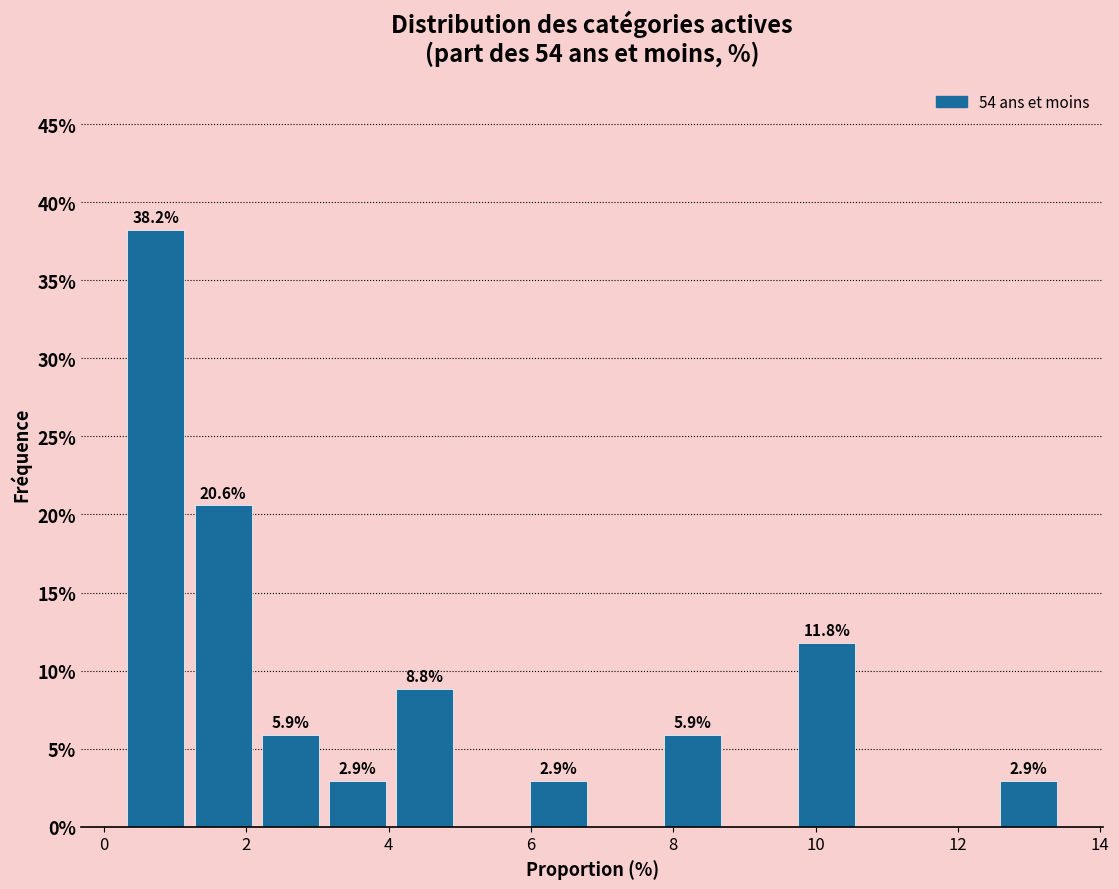

Which range on the x-axis has the tallest bar?

0.2 to 1.2